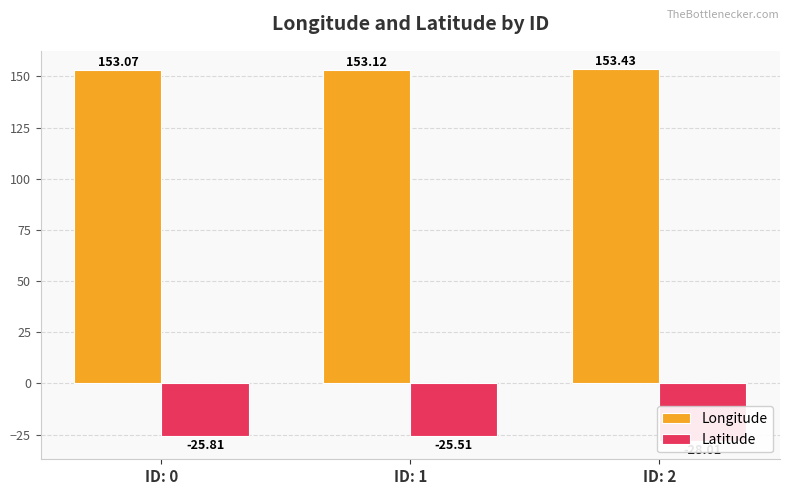

What is the value of the Latitude bar at the 2nd from the left?

-25.5